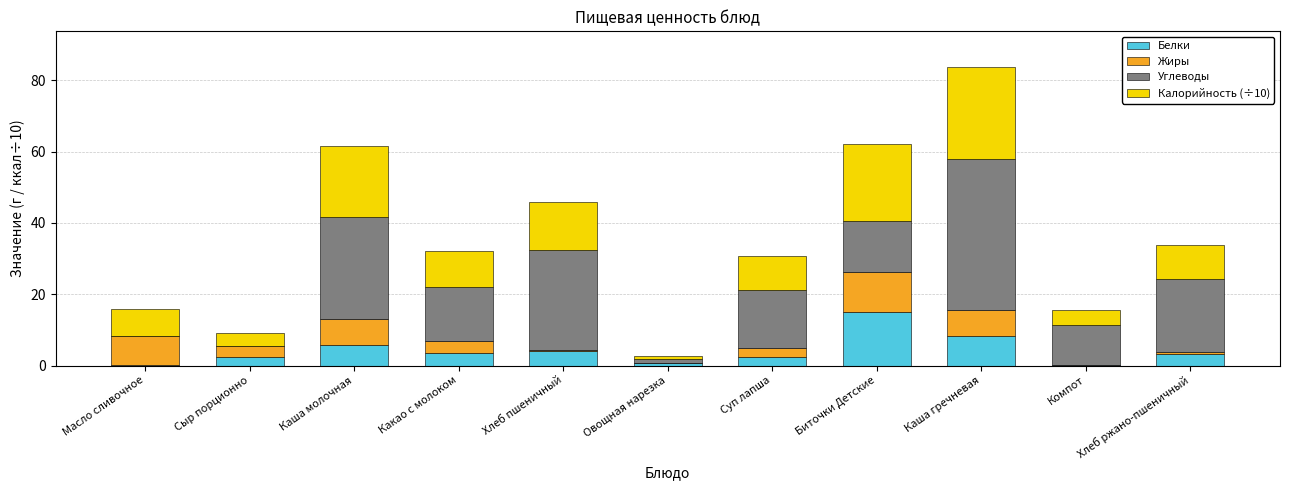

Is it true that Белки equals 5.1 at Каша гречневая?

False